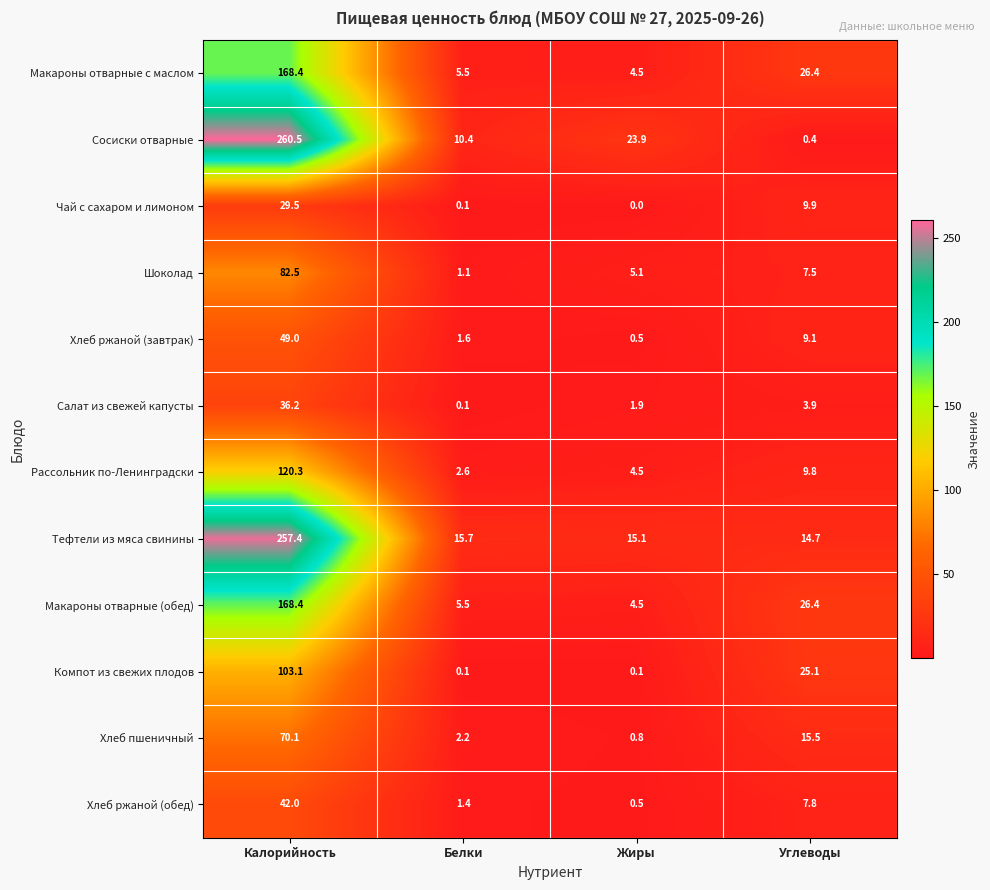

Which series has the largest total across all categories?

Тефтели из мяса свинины